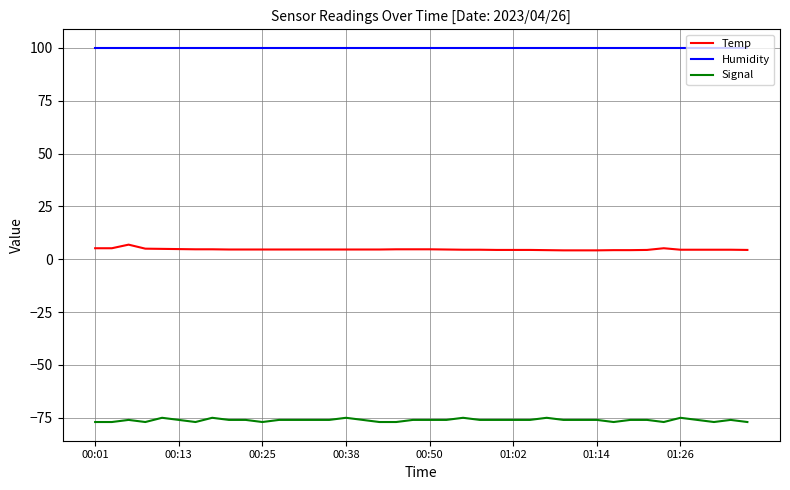

True or false: Temp has more than 0 interior local peaks.

True